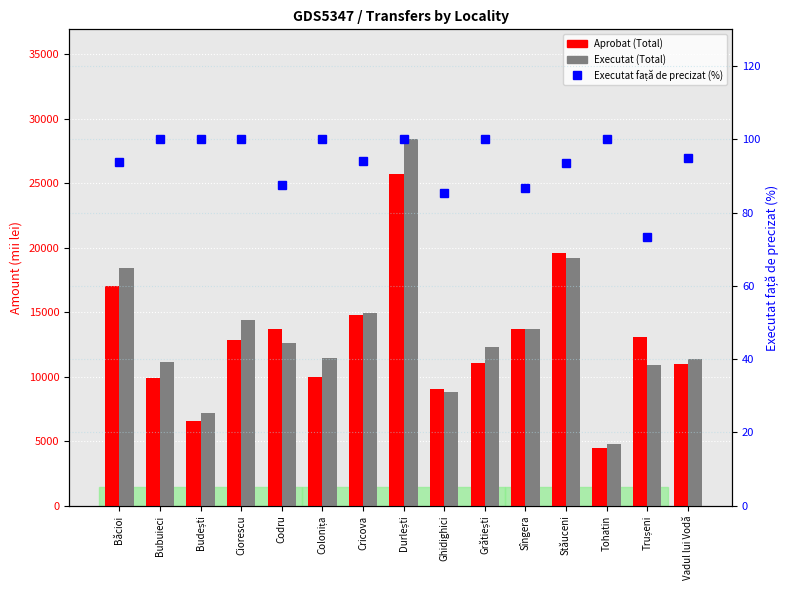

Between Băcioi and Budești, which is larger?

Băcioi